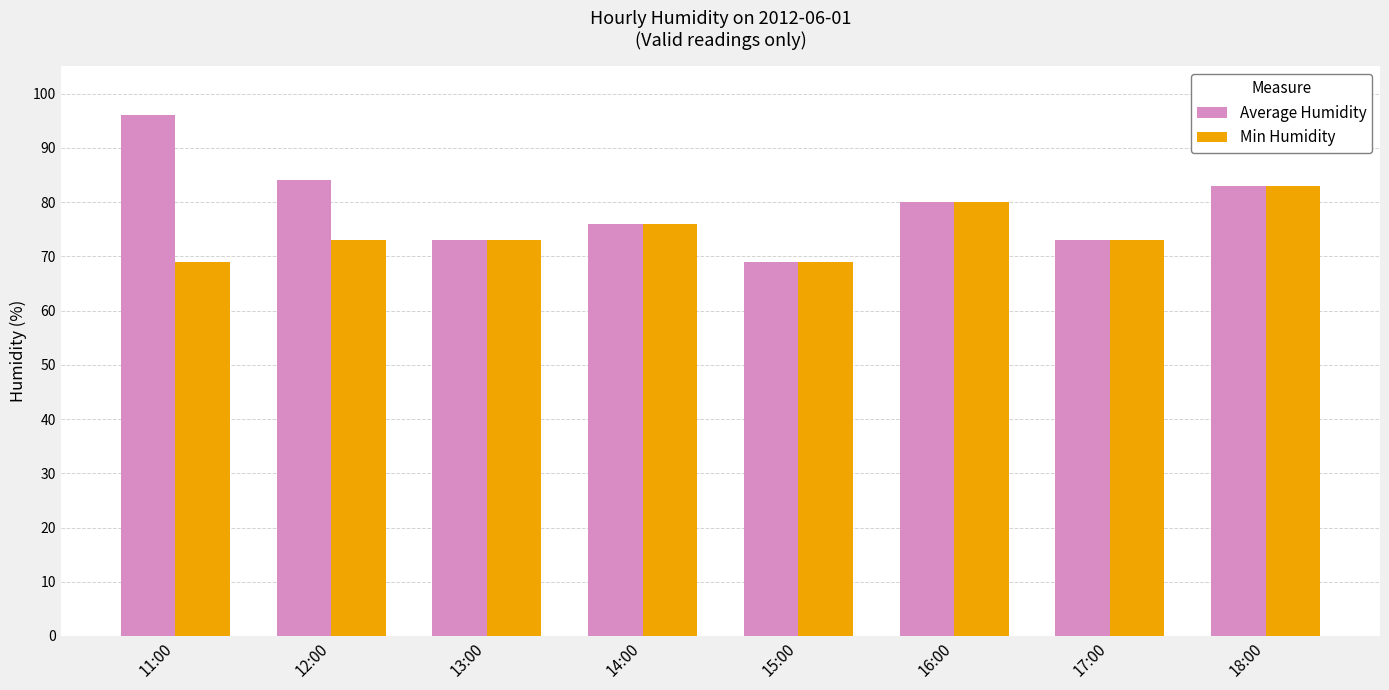

Read the Average Humidity value at 18:00, to the nearest 5.

85